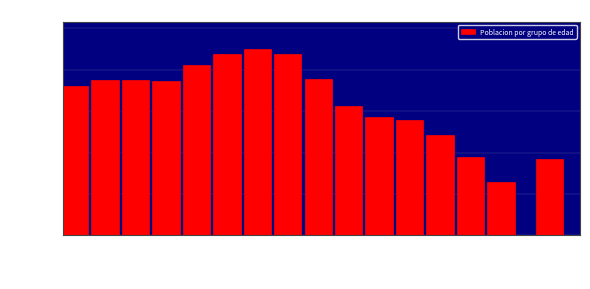

Between 35-39 and 60-64, which is larger?

35-39